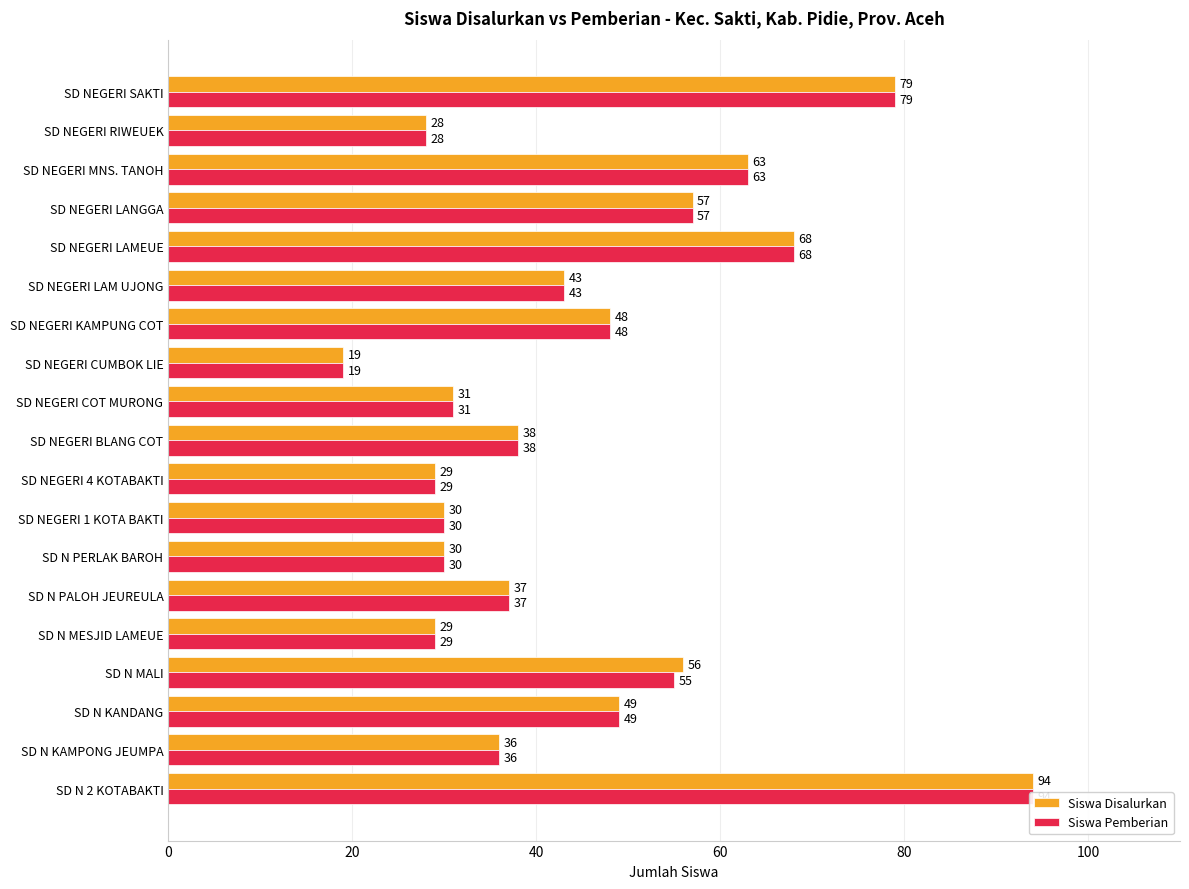

What are all the series names shown in the legend?

Siswa Disalurkan, Siswa Pemberian